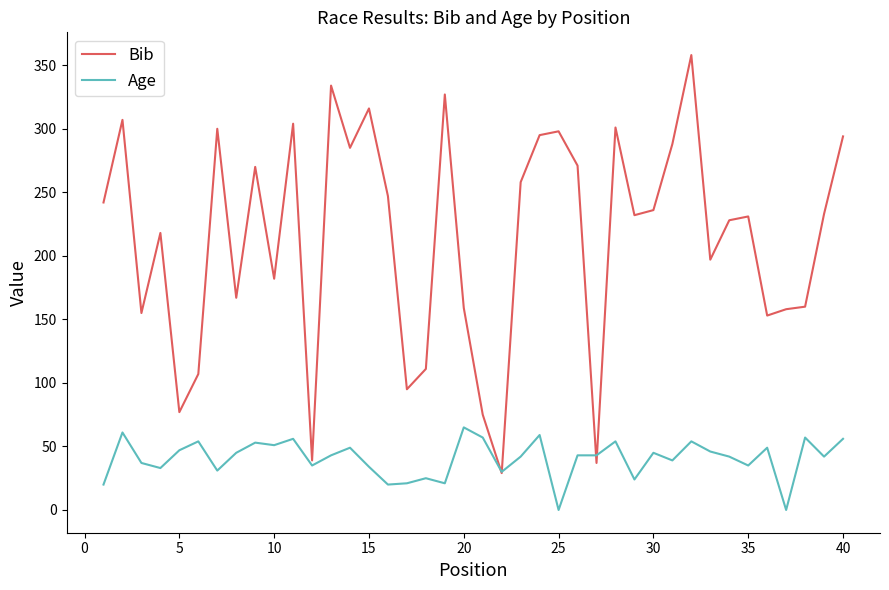

What is the difference between the maximum and minimum values in the Age series?

65